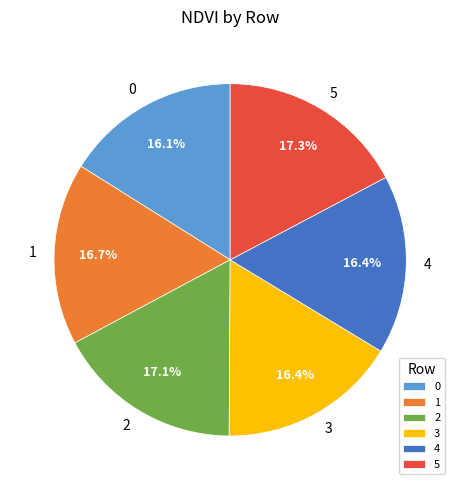

Is it true that 5 is 17% of the pie?

True